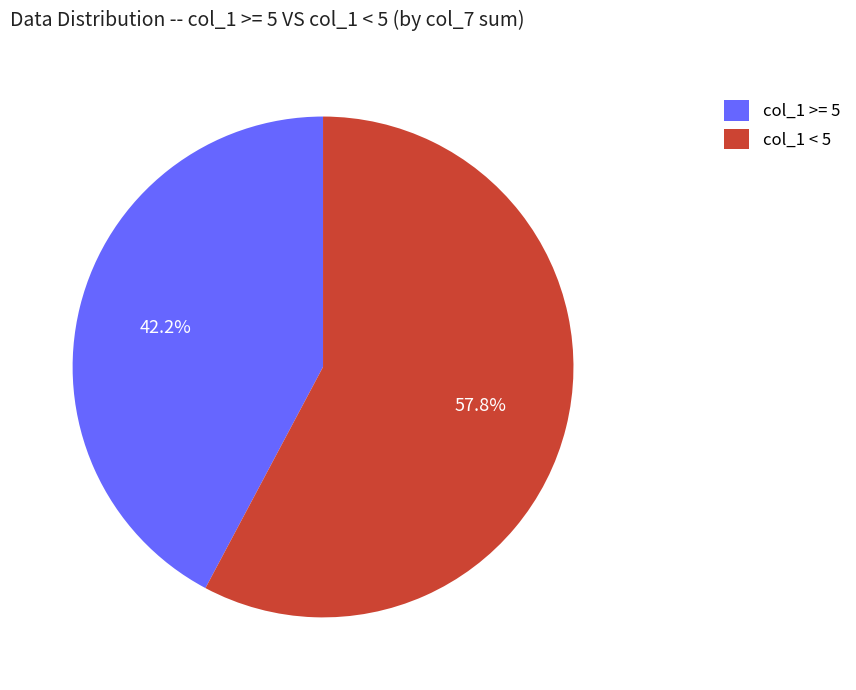

Does col_1 >= 5 represent more than half of the total?

No